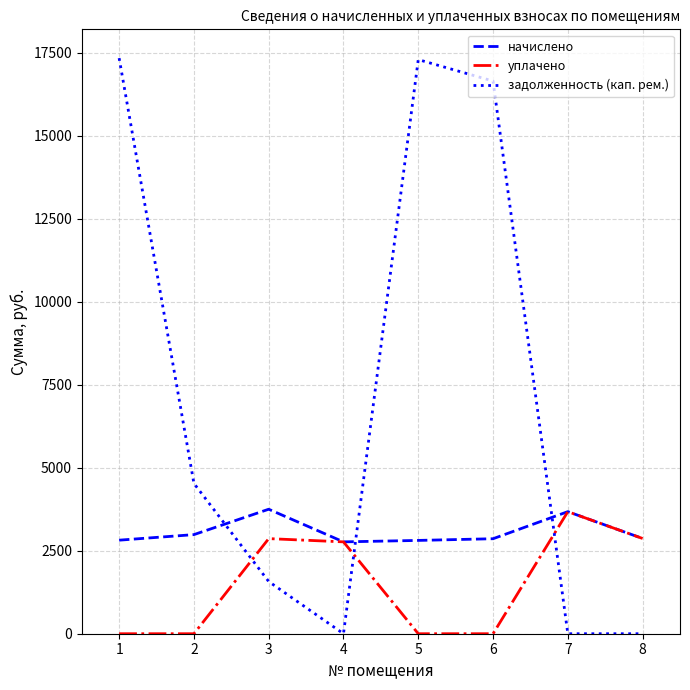

Is it true that уплачено equals 4538.7 at 4?

False